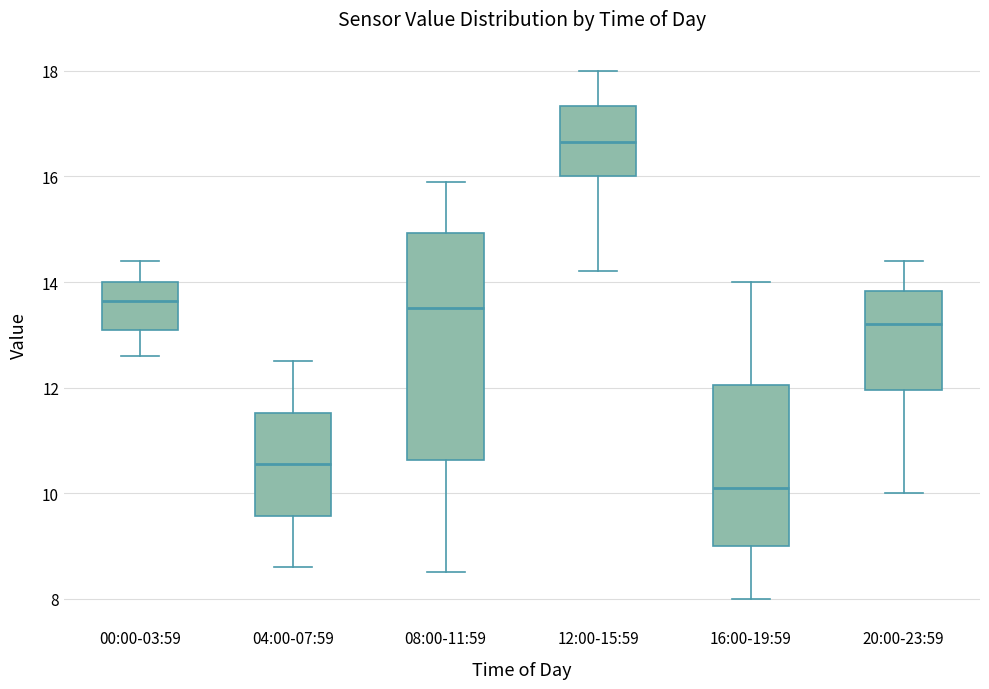

Reading left to right, transcribe this box plot: for each box, give where its median line is, the range the box spans, and where its two whiskers end, as read against the y-axis. The values are not printed on the chart, so give them approximately, as read against the axis.

00:00-03:59: median 13.6, box 13.2 to 14.0, whiskers 12.6 to 14.4
04:00-07:59: median 10.6, box 9.6 to 11.6, whiskers 8.6 to 12.6
08:00-11:59: median 13.6, box 10.6 to 15.0, whiskers 8.6 to 16.0
12:00-15:59: median 16.6, box 16.0 to 17.4, whiskers 14.2 to 18.0
16:00-19:59: median 10.2, box 9.0 to 12.0, whiskers 8.0 to 14.0
20:00-23:59: median 13.2, box 12.0 to 13.8, whiskers 10.0 to 14.4